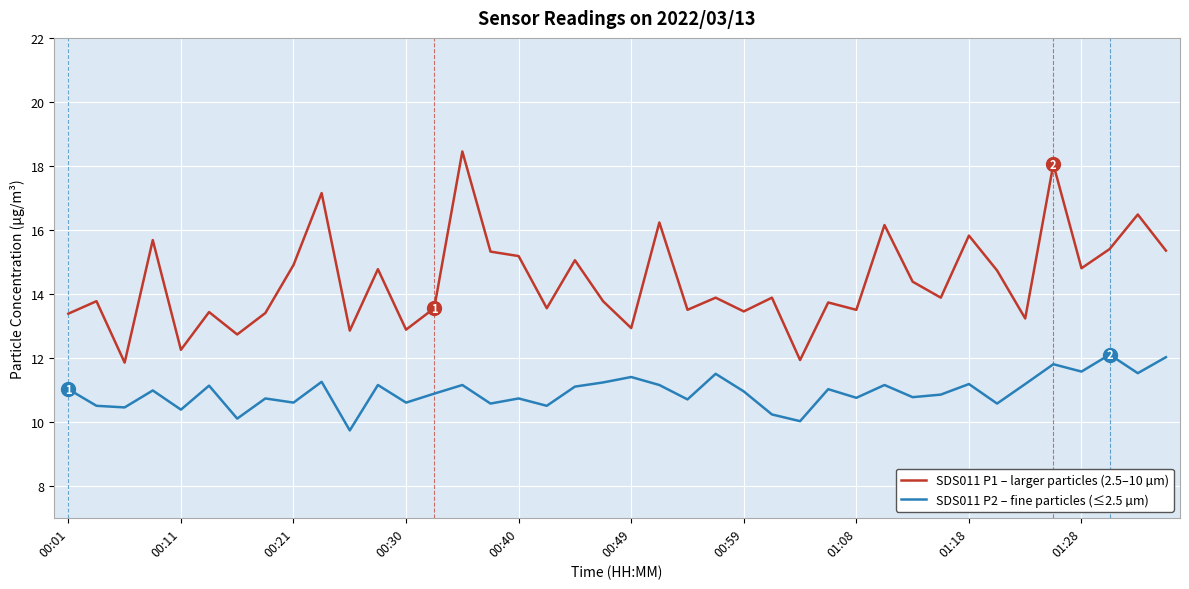

True or false: SDS011 P1 – larger particles (2.5–10 µm) and SDS011 P2 – fine particles (≤2.5 µm) cross at least once.

False